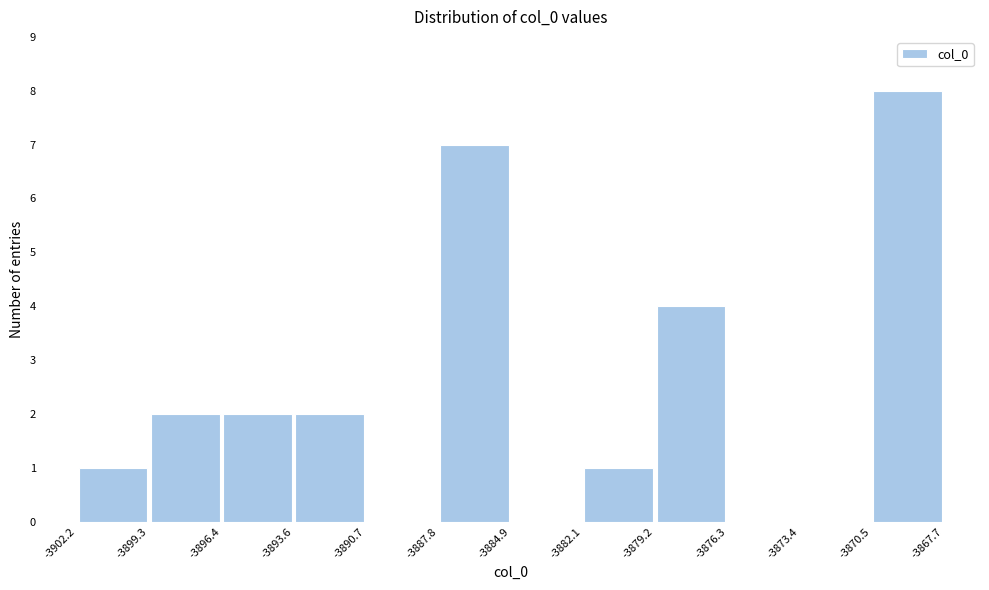

Over which range of the x-axis is the bar tallest?

-3870.5 to -3867.7